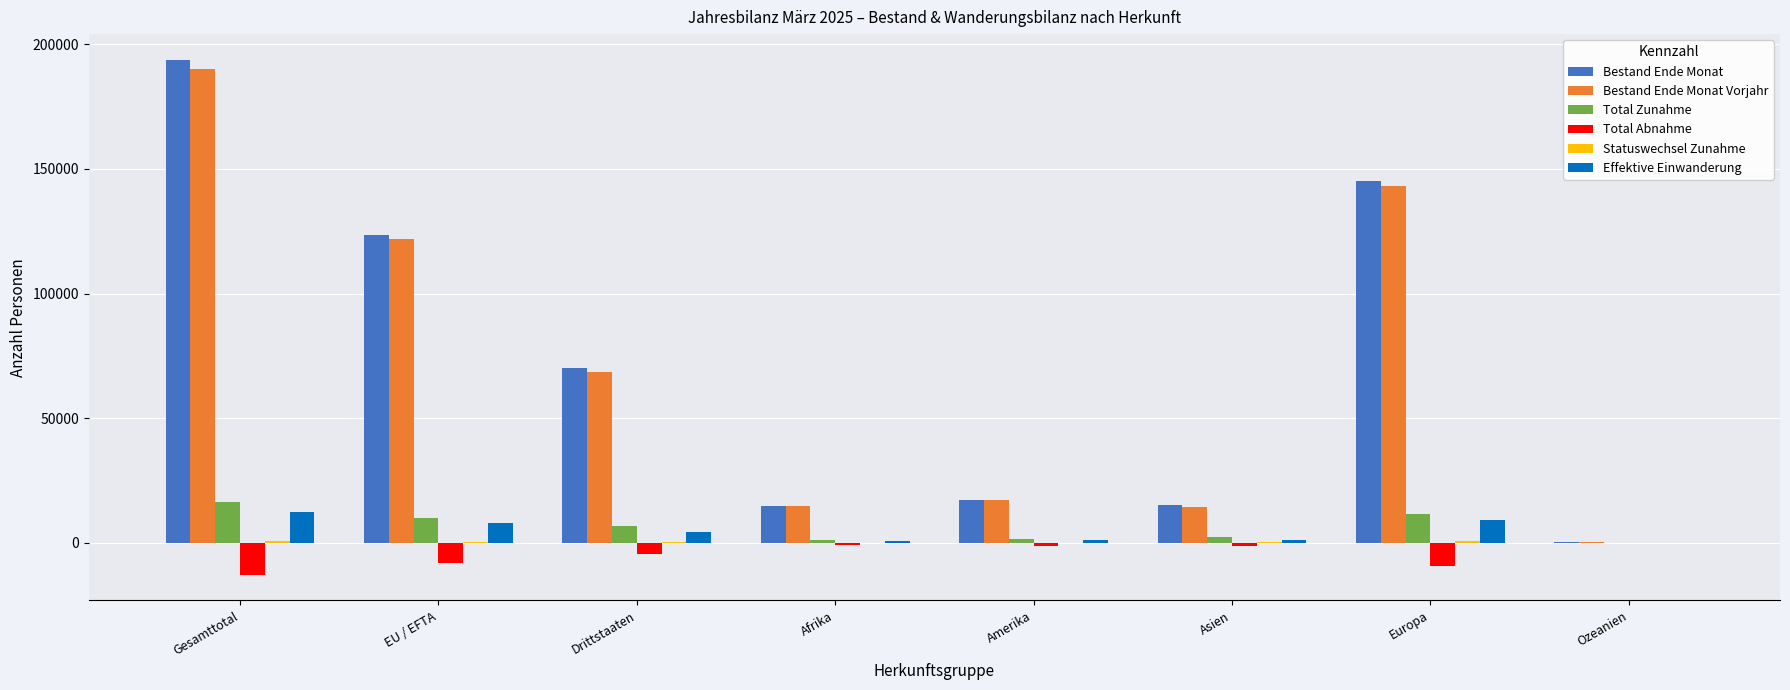

Is it true that Bestand Ende Monat equals 145305 at Europa?

True